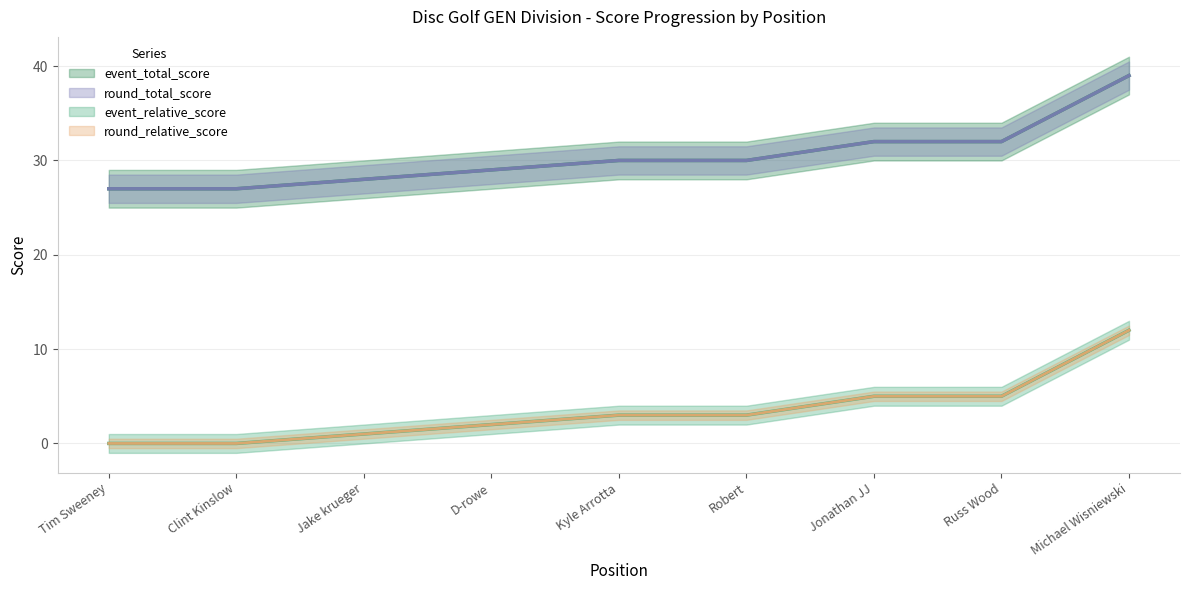

True or false: round_relative_score has a value of 0 at Jake krueger.

False